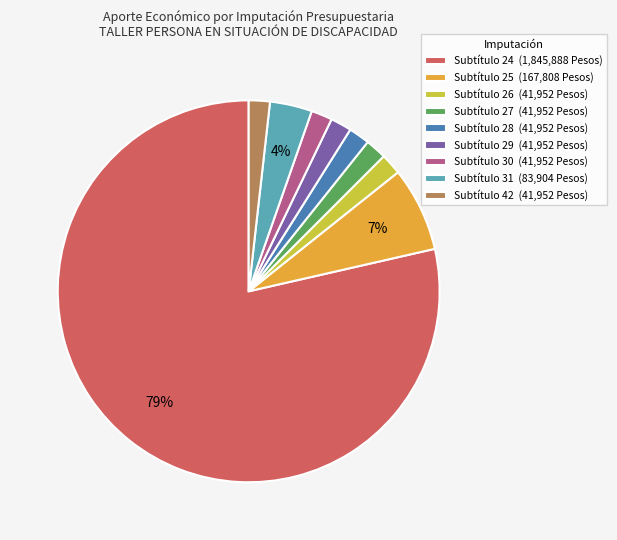

Is it true that Subtítulo 25 is 7% of the pie?

True